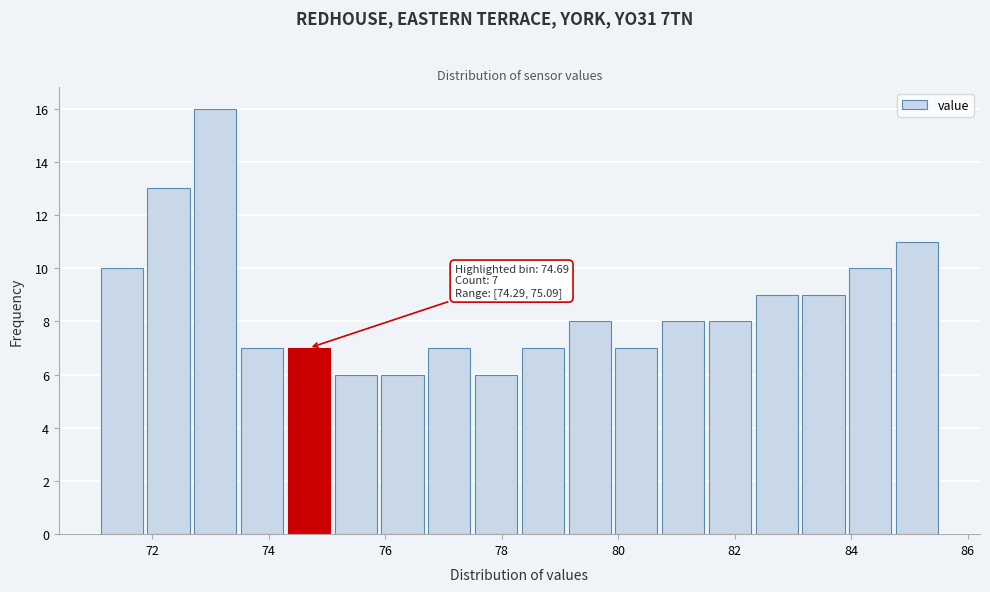

Over which range of the x-axis is the bar tallest?

72.6 to 73.4